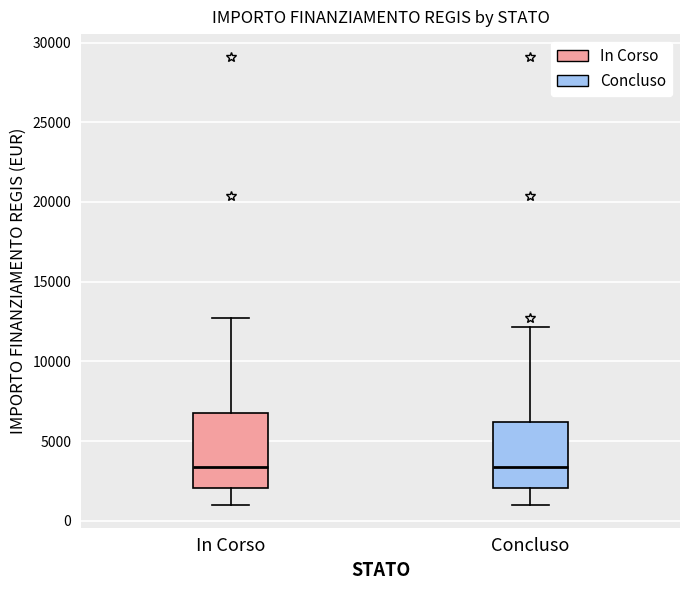

Comparing the boxes themselves (not the whiskers), which one is the tallest?

In Corso